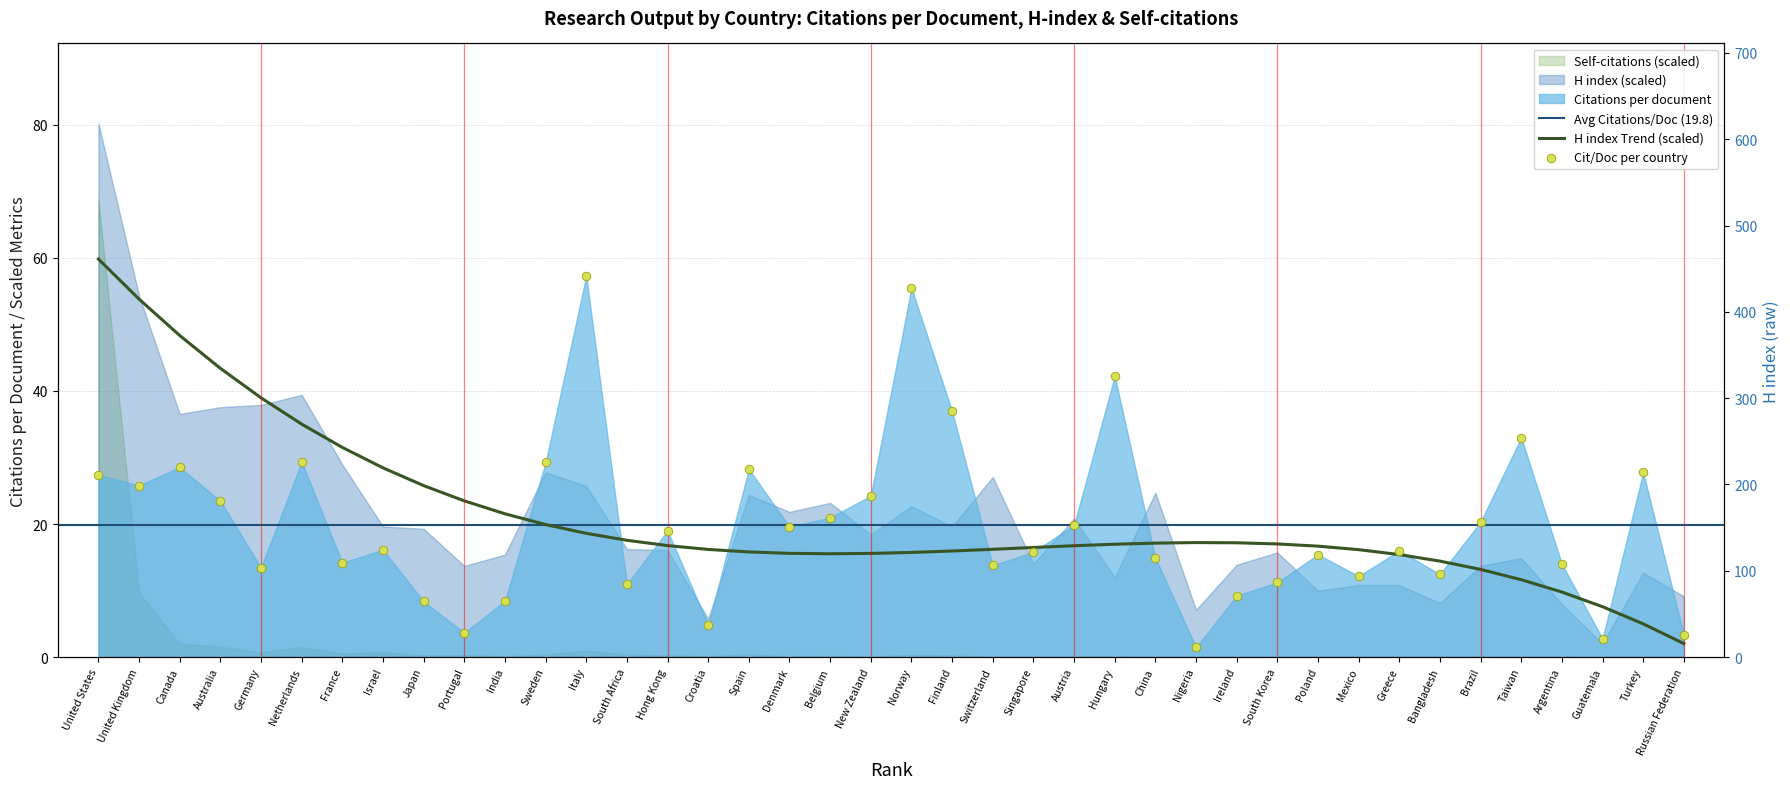

Which series contains the lowest Y value?

Citations per document